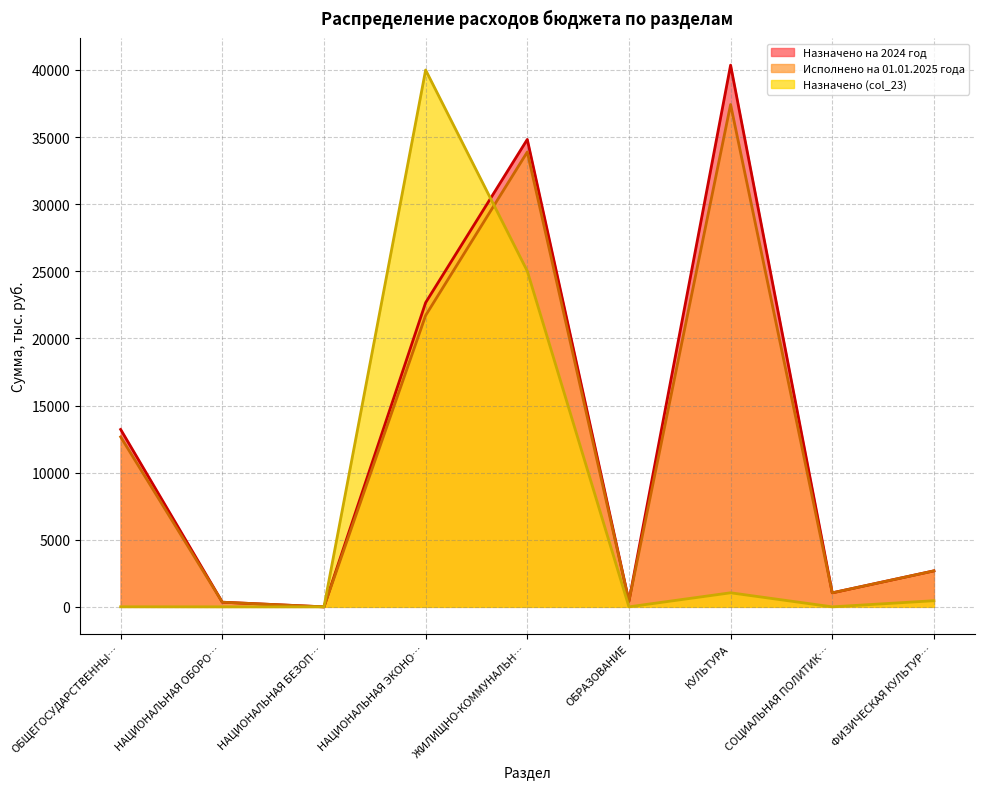

How many data points does each series have?

9